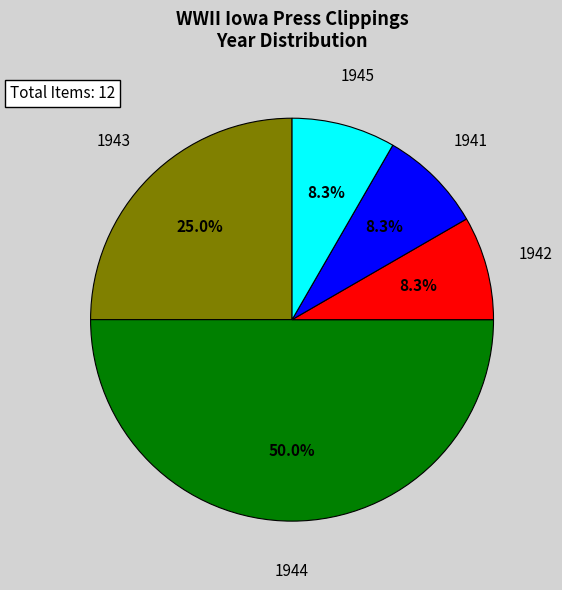

True or false: 1941 accounts for 45% of the total.

False